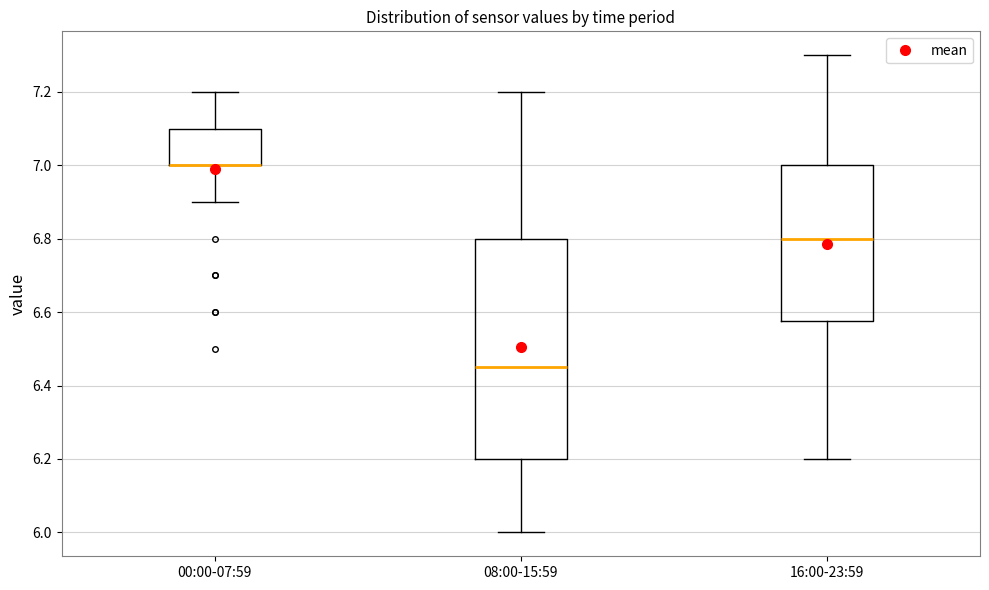

Which box is the tallest, from its lower edge to its upper edge?

08:00-15:59